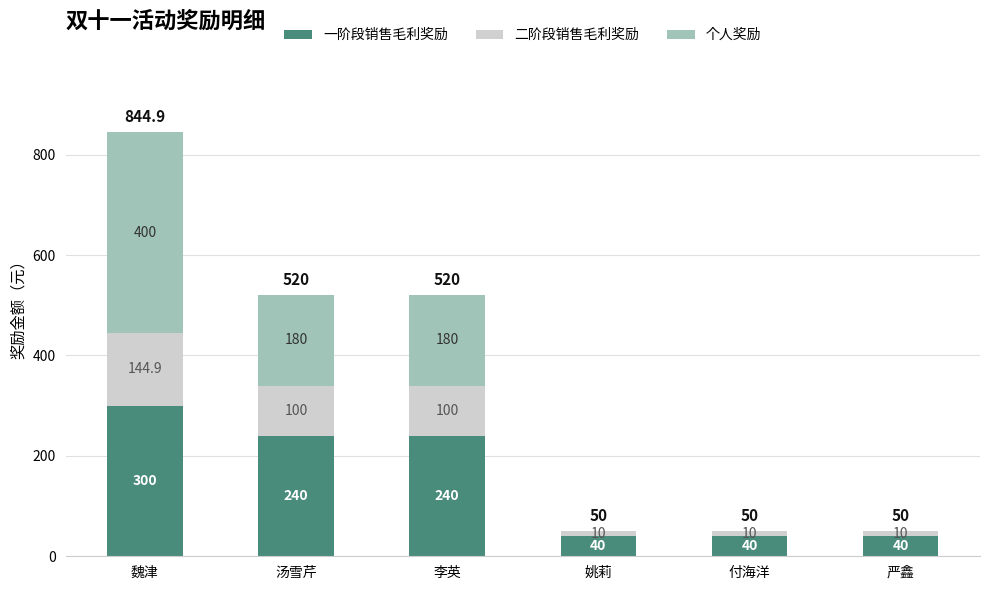

Where does the 一阶段销售毛利奖励 series first go above 240?

魏津